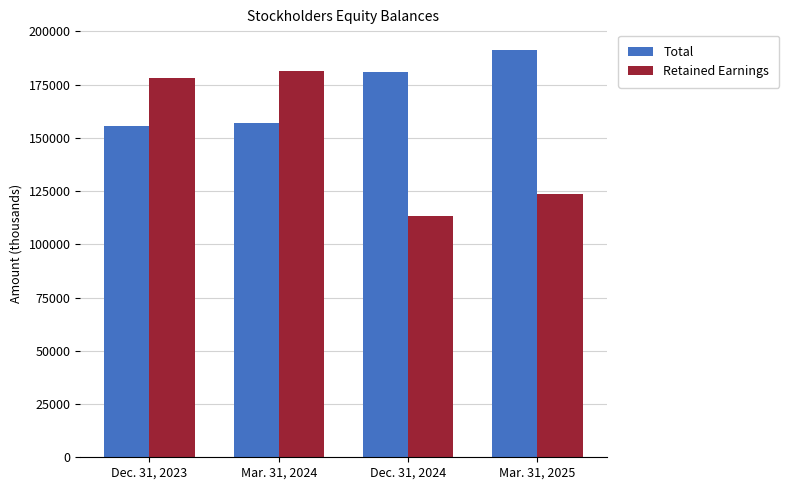

What is the lowest value of the Total series?

155653